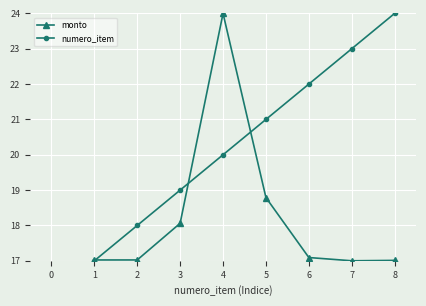

Reading left to right, list all the values displayed in this chart.

monto: 1=17.0	2=17.0	3=18.1	4=24.0	5=18.8	6=17.1	7=17.0	8=17.0
numero_item: 1=17.0	2=18.0	3=19.0	4=20.0	5=21.0	6=22.0	7=23.0	8=24.0